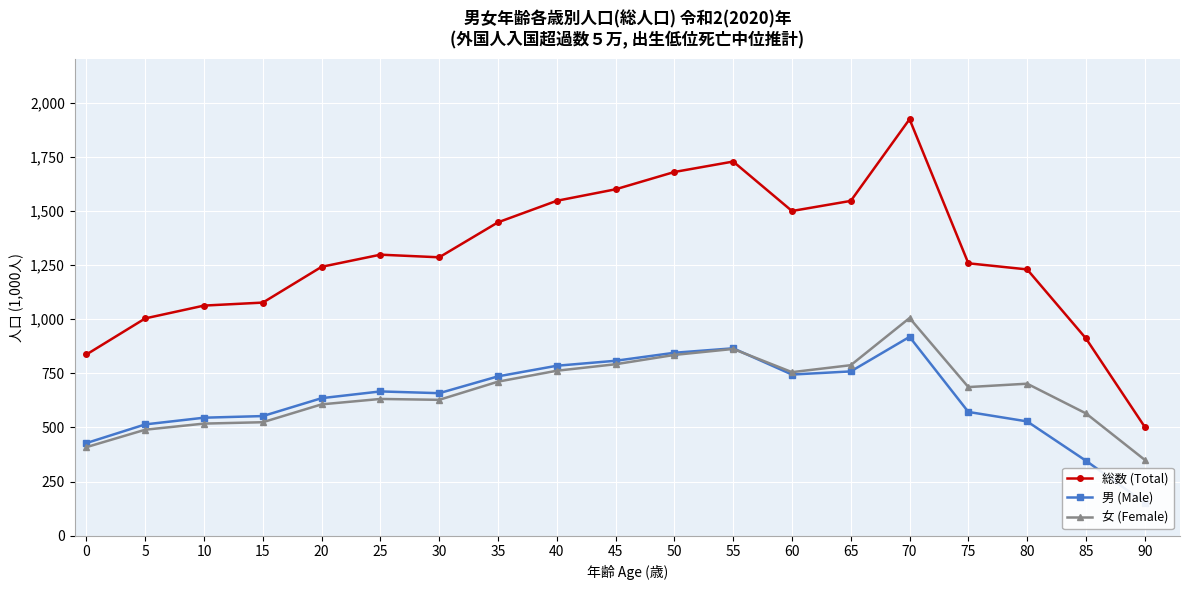

True or false: 総数 (Total) has more than 1 interior local peaks.

True